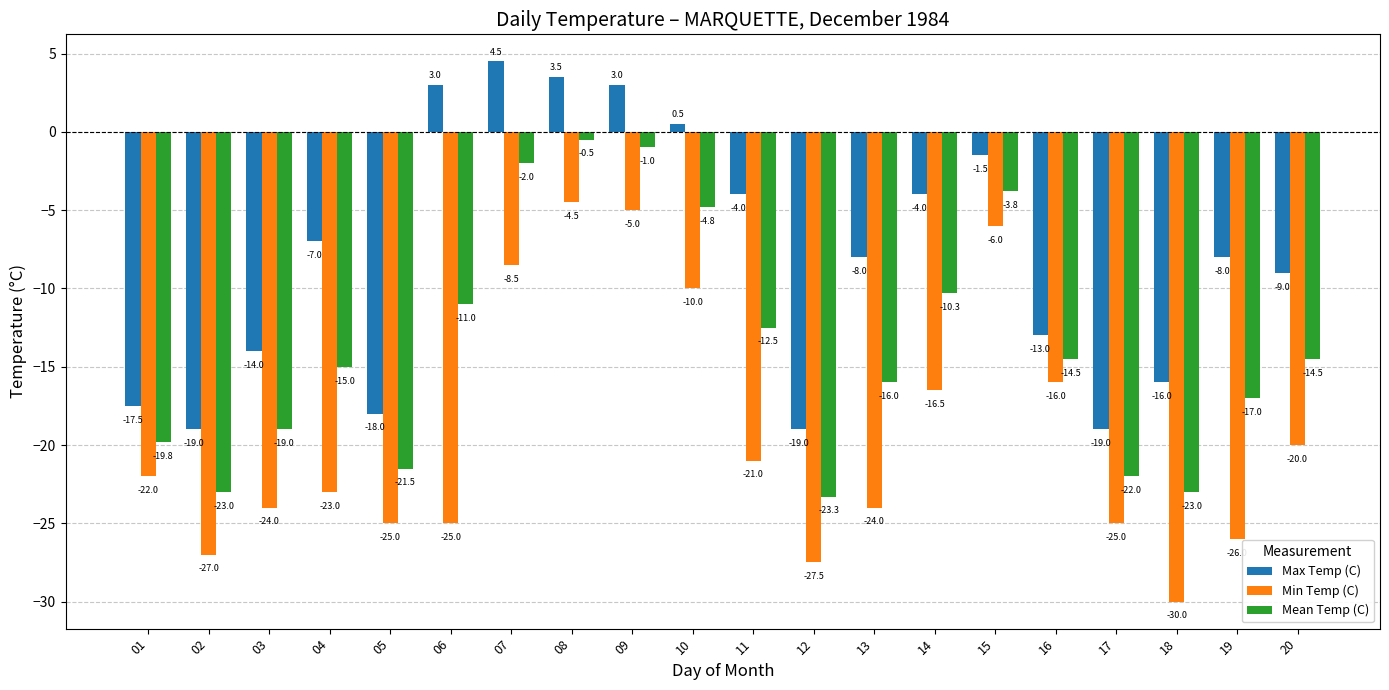

The value of Min Temp (C) at 14 is -16.5. True or false?

True